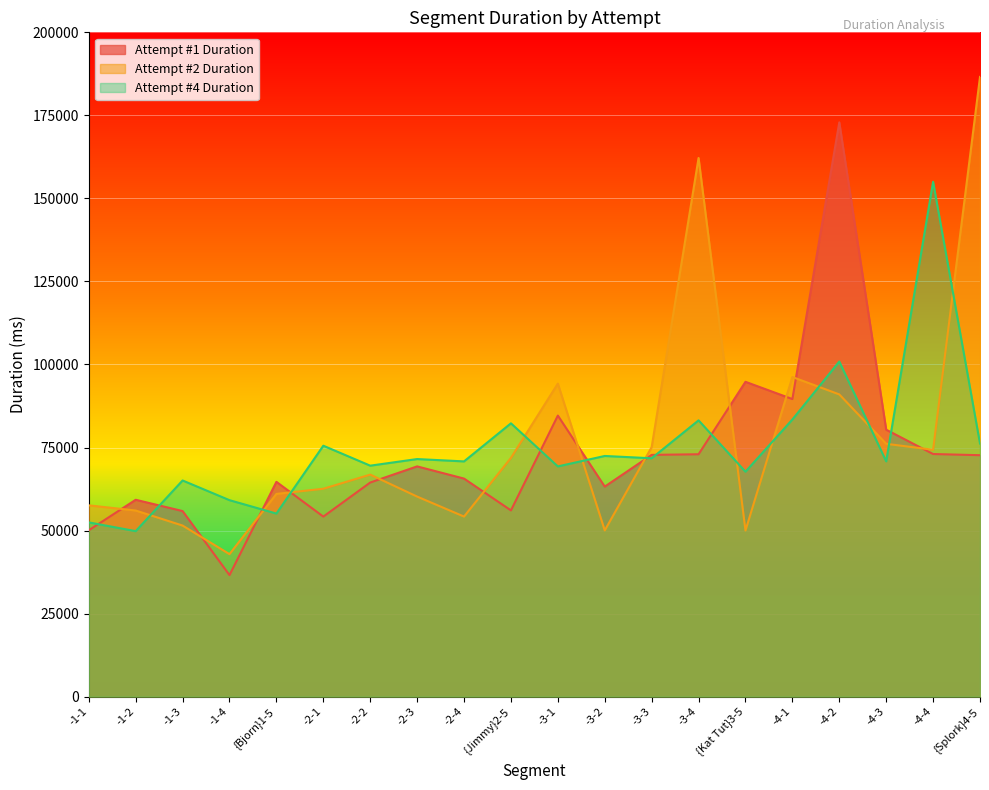

Where is the first local maximum for Attempt #2 Duration?

-2-2